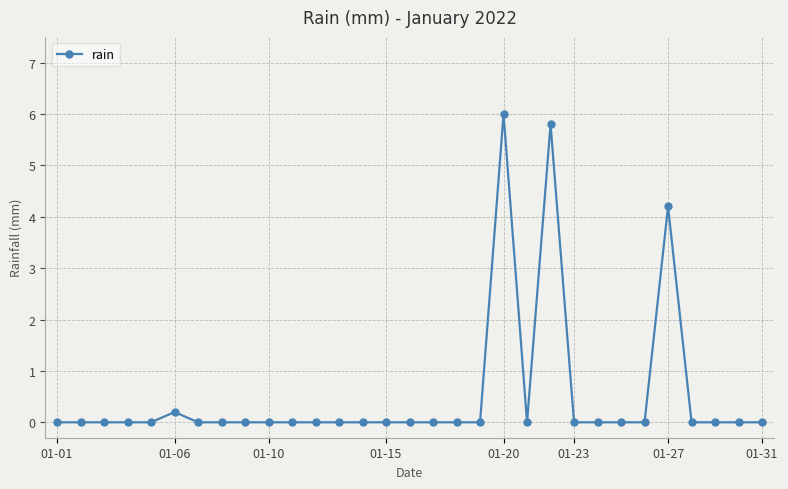

What is the difference between the maximum and second lowest values?

6.0